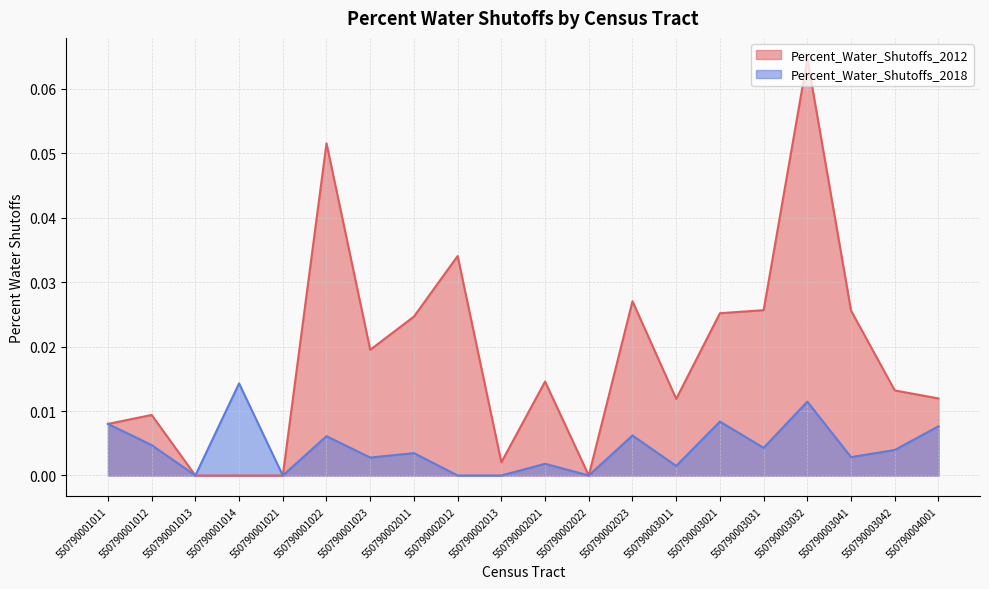

Does the chart display data point markers on the line(s)?

No